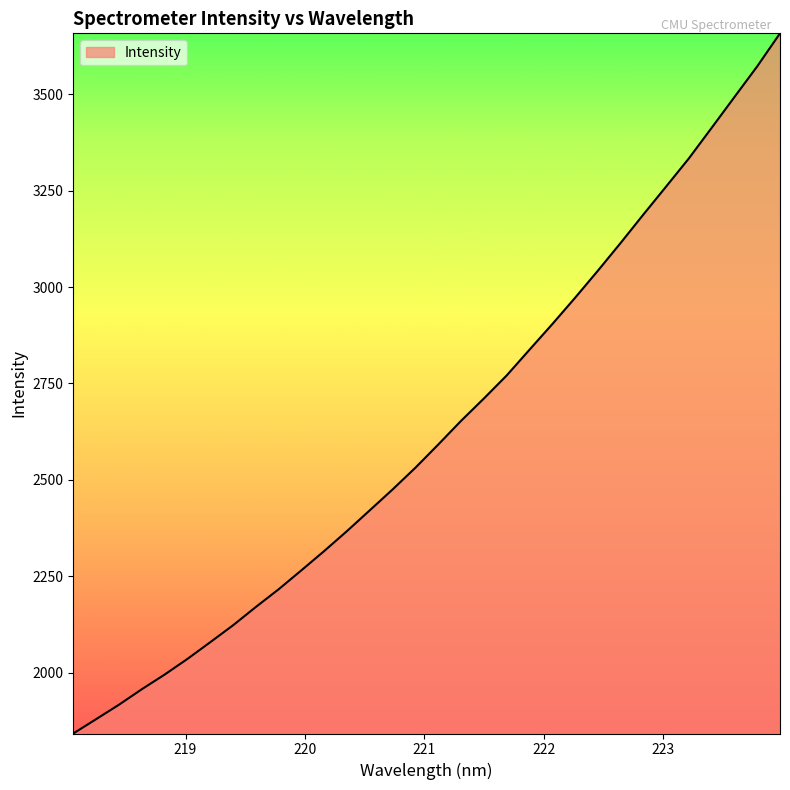

What is the difference between the maximum and minimum values?

1814.7